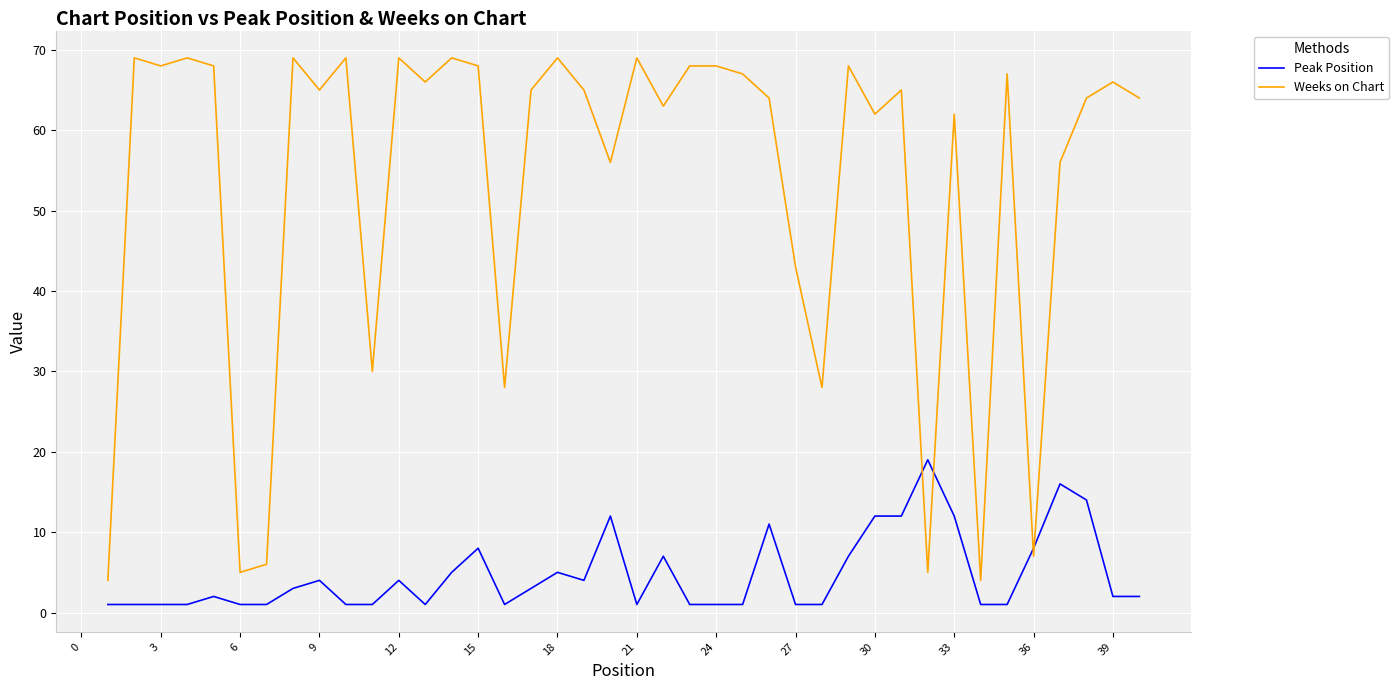

What is the average value of the Peak Position series?

5